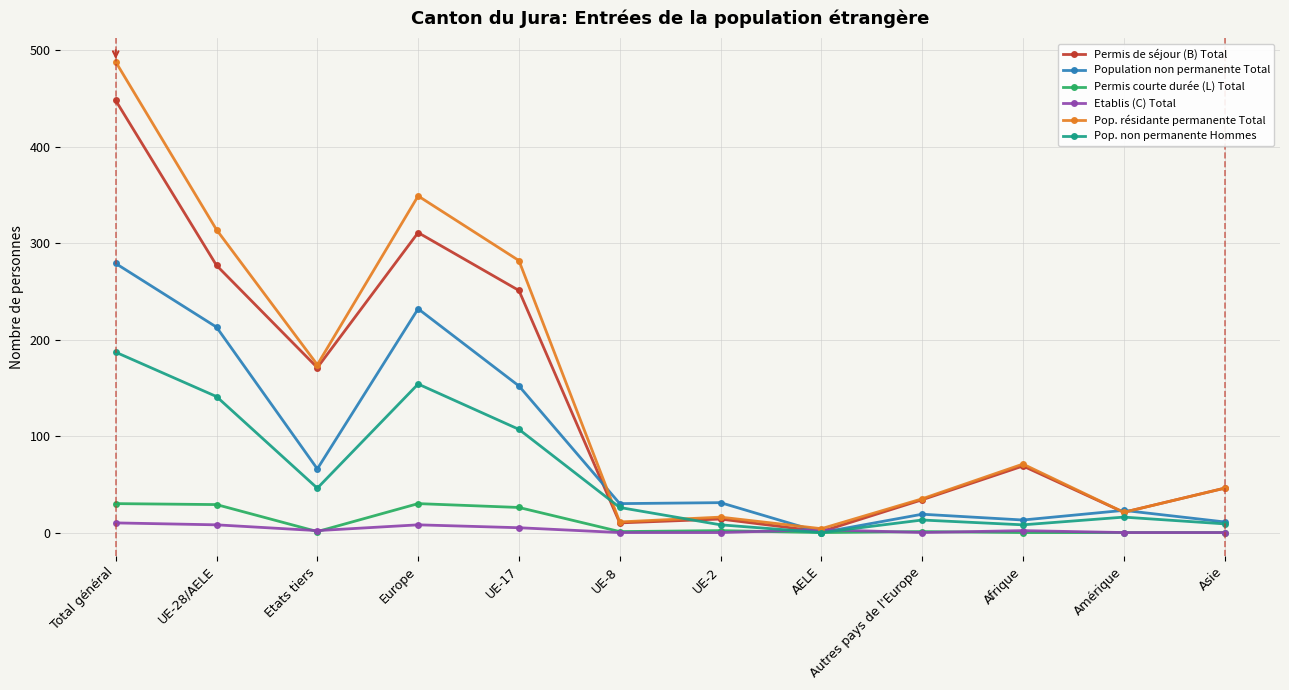

Which series has the largest range (max minus min)?

Pop. résidante permanente Total